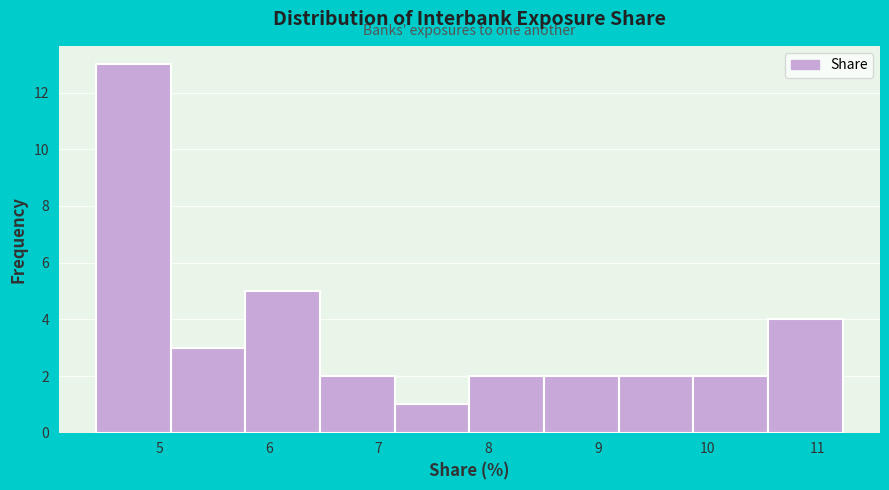

Which range on the x-axis has the tallest bar?

4.4 to 5.1